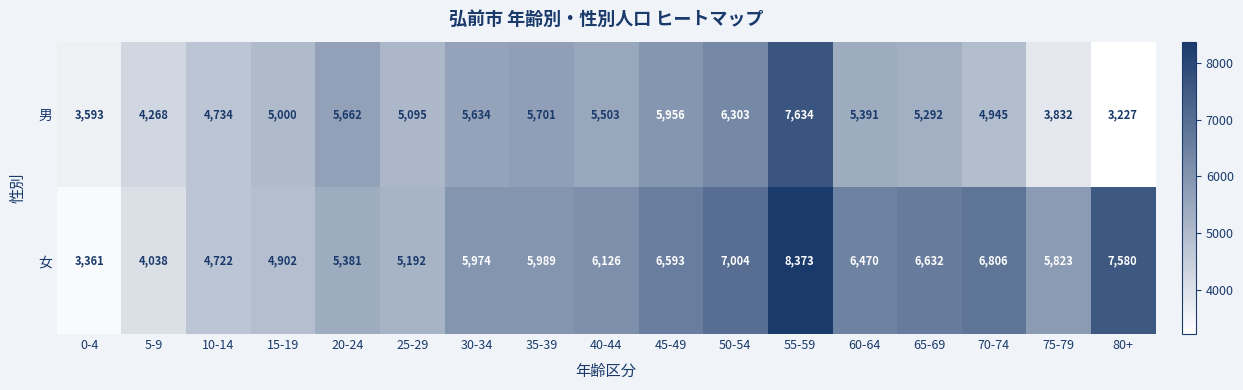

List the series in order of their overall mean, lowest first.

男, 女